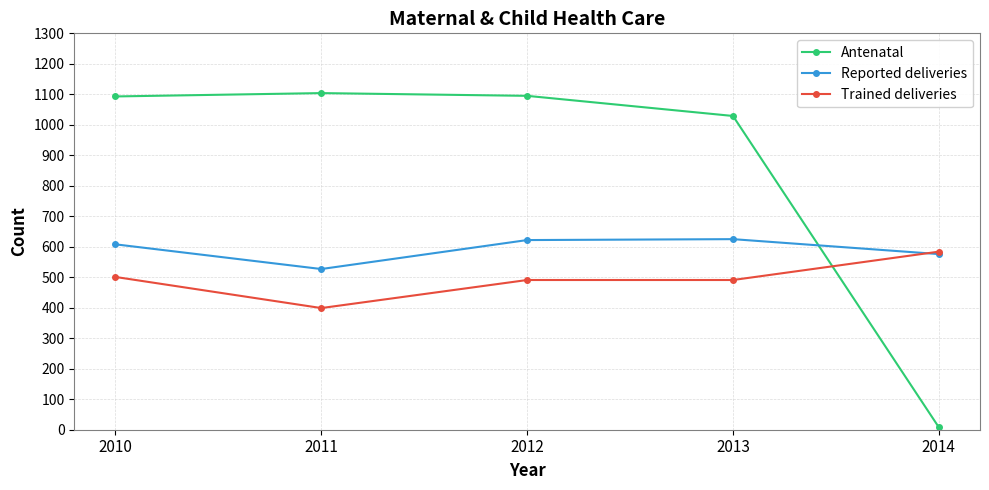

Rank the series at 2013 from lowest to highest value.

Trained deliveries, Reported deliveries, Antenatal